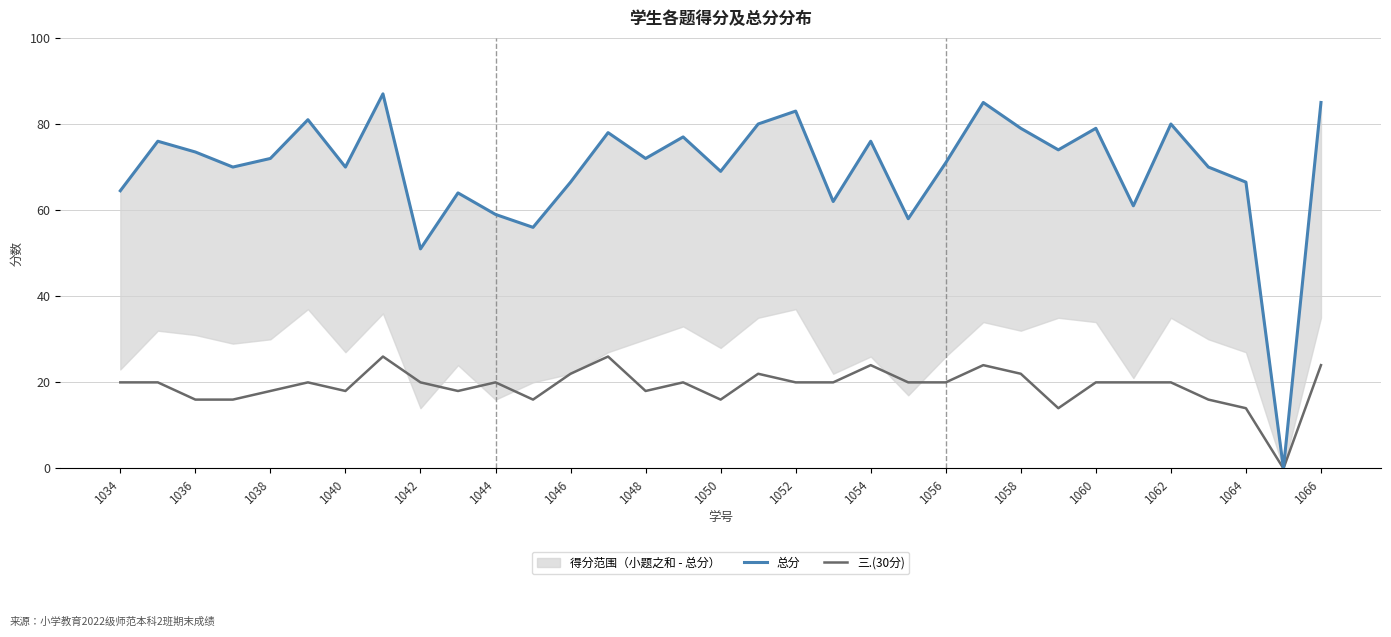

How many values in the 三.(30分) series exceed 20?

8